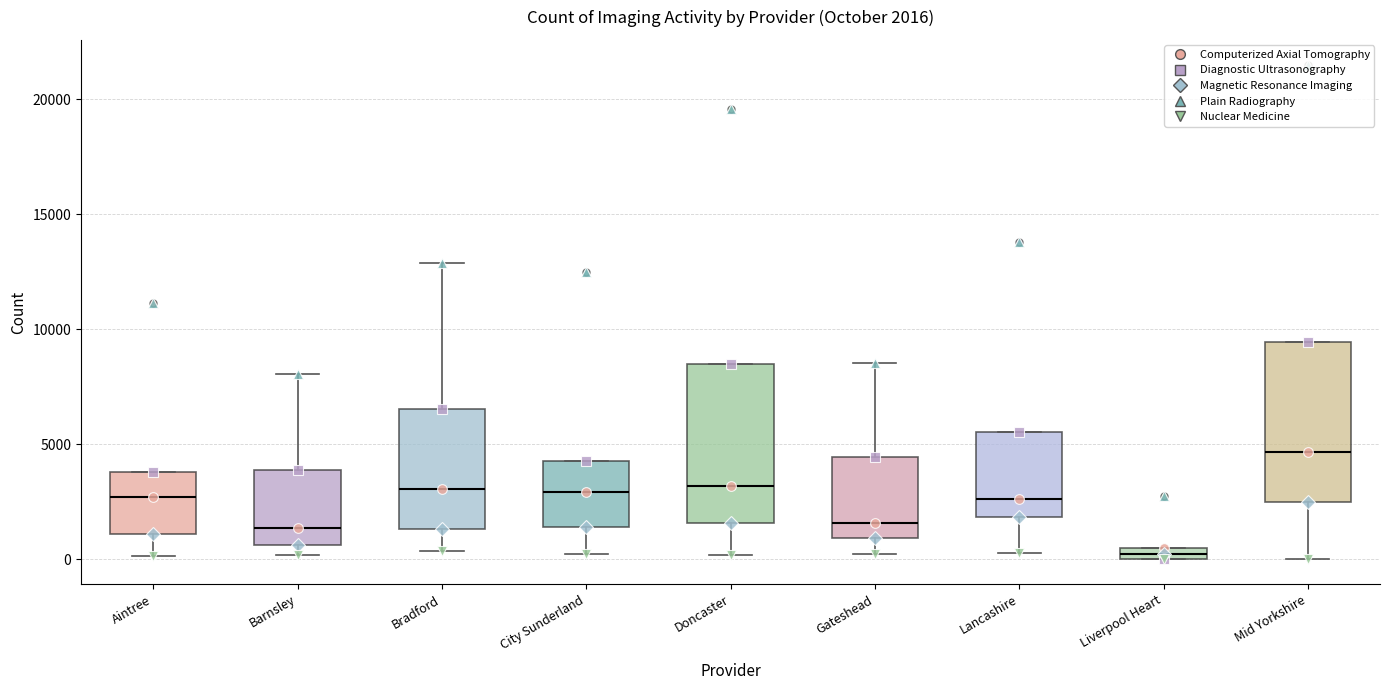

Which box has the highest median line?

Mid Yorkshire